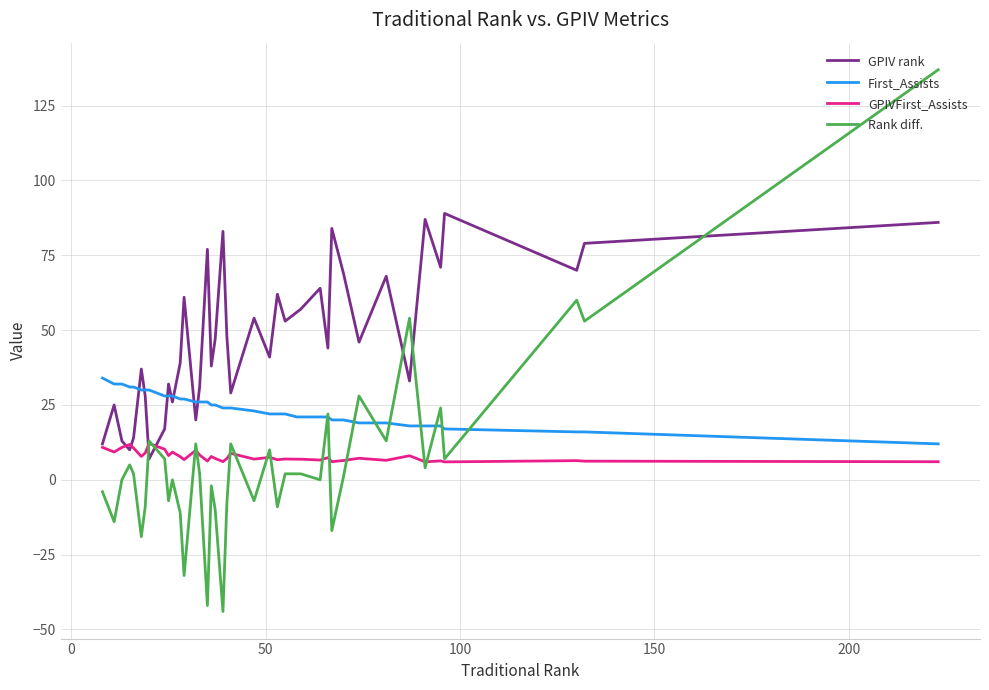

True or false: Rank diff. and GPIVFirst_Assists cross at least once.

True